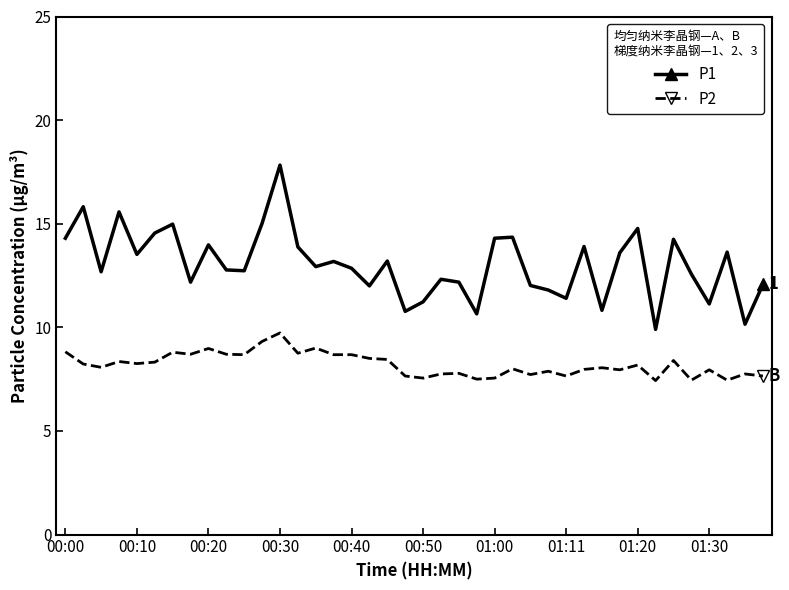

Which series has the widest spread of values?

P1